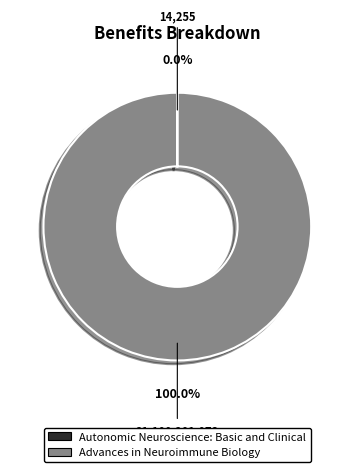

Which category has the biggest portion of the pie?

Advances in Neuroimmune Biology